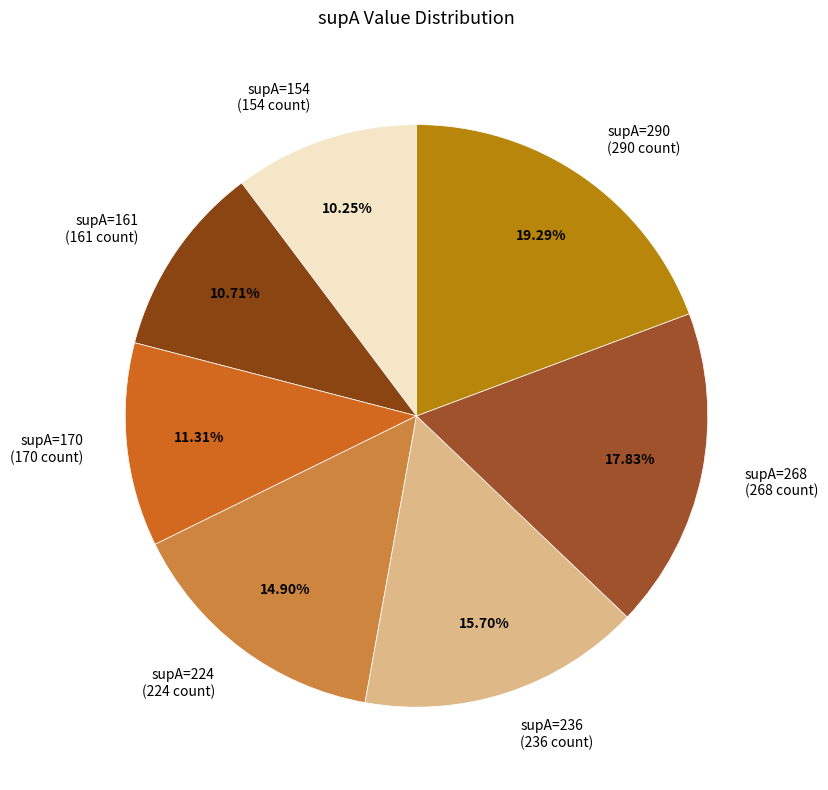

Do supA=154 (154 count) and supA=170 (170 count) together represent more than half of the pie?

No